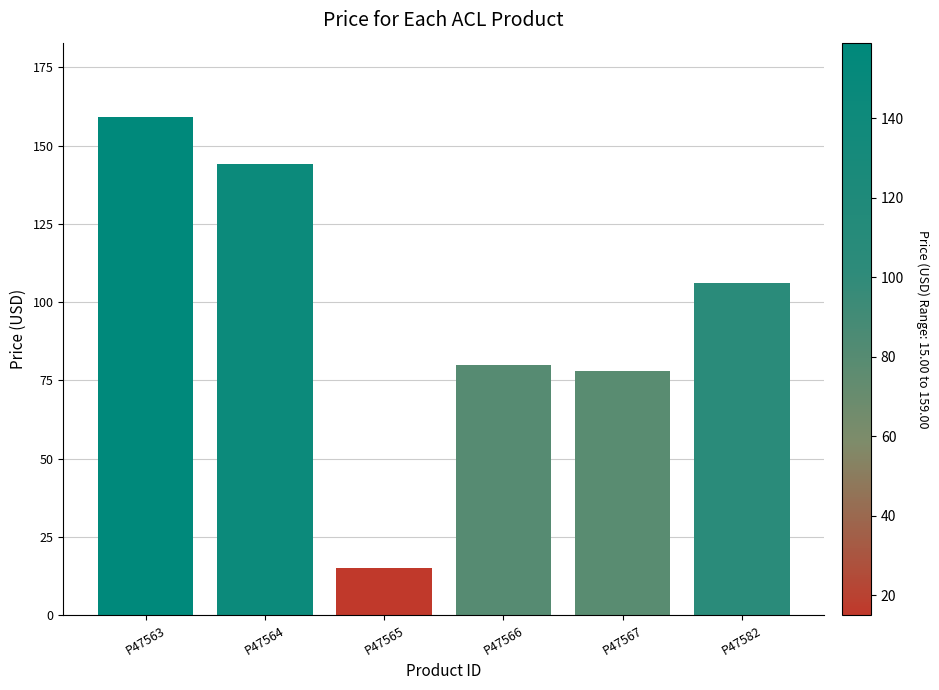

Are the bars horizontal?

No